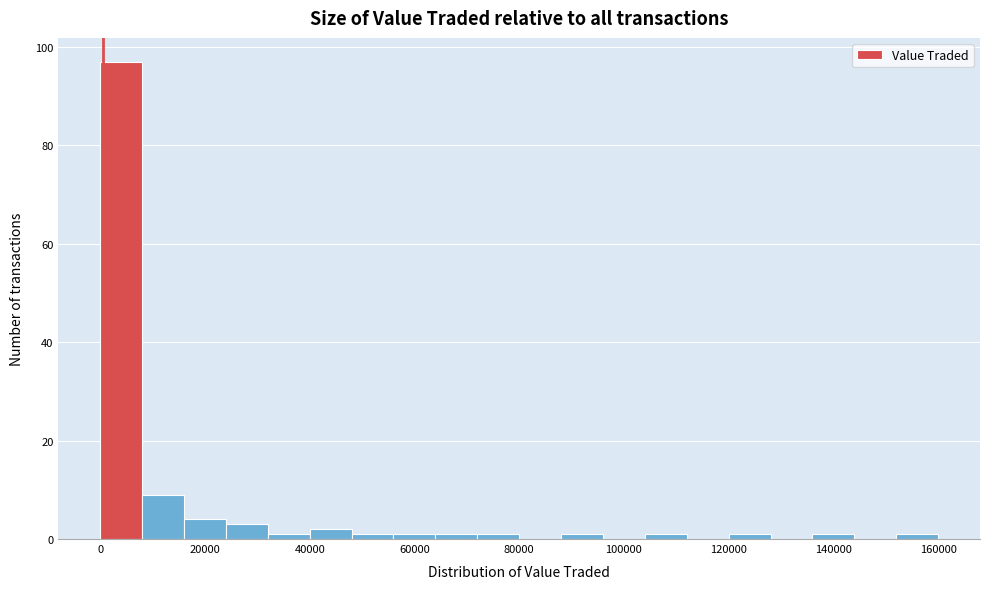

Around what value on the x-axis is the tallest bar? Give the approximate position of its centre, as read against the axis.

4000